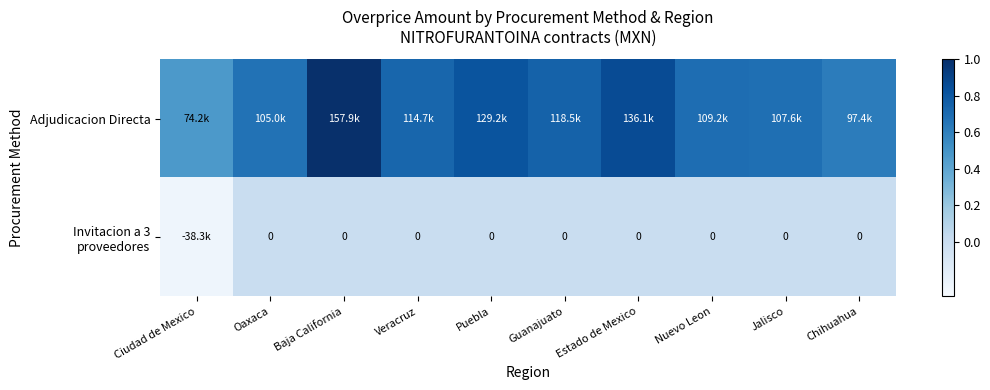

True or false: Invitacion a 3 proveedores has a value of -0.2 at Oaxaca.

False